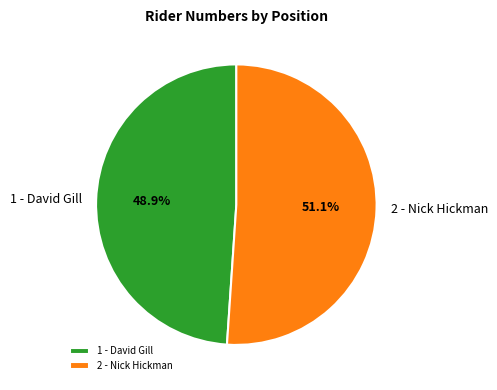

Is it true that 1 - David Gill is 42% of the pie?

False